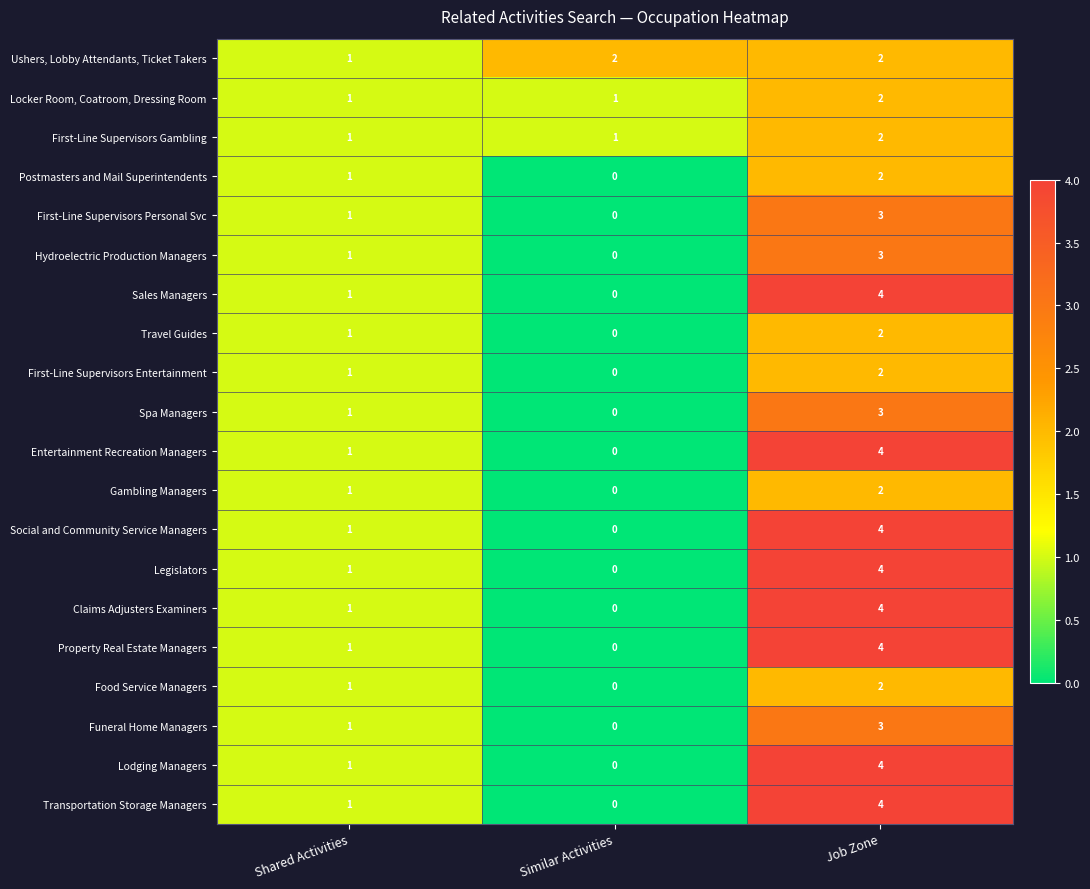

Is it true that First-Line Supervisors Personal Svc equals 1 at Similar Activities?

False